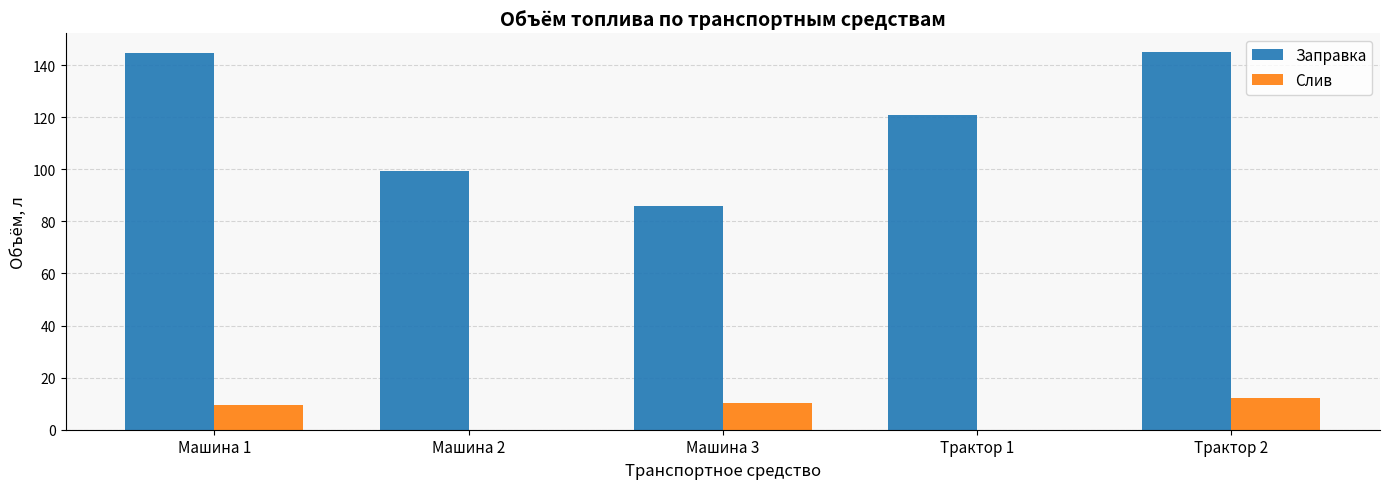

True or false: Заправка has a value of 145.0 at Трактор 2.

True